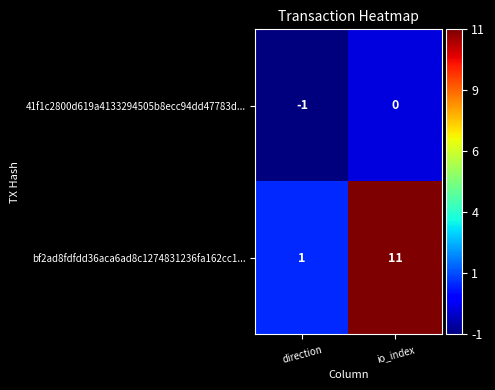

Rank the series at io_index from highest to lowest value.

bf2ad8fdfdd36aca6ad8c1274831236fa162cc1..., 41f1c2800d619a4133294505b8ecc94dd47783d...